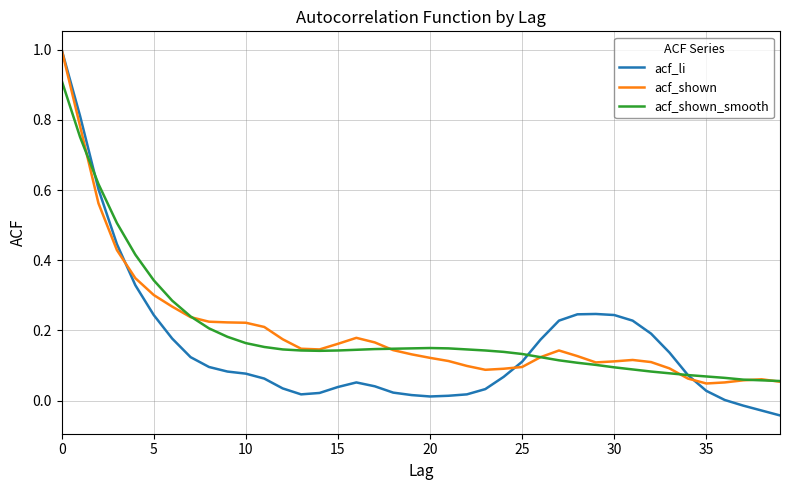

Which series has the largest range (max minus min)?

acf_li